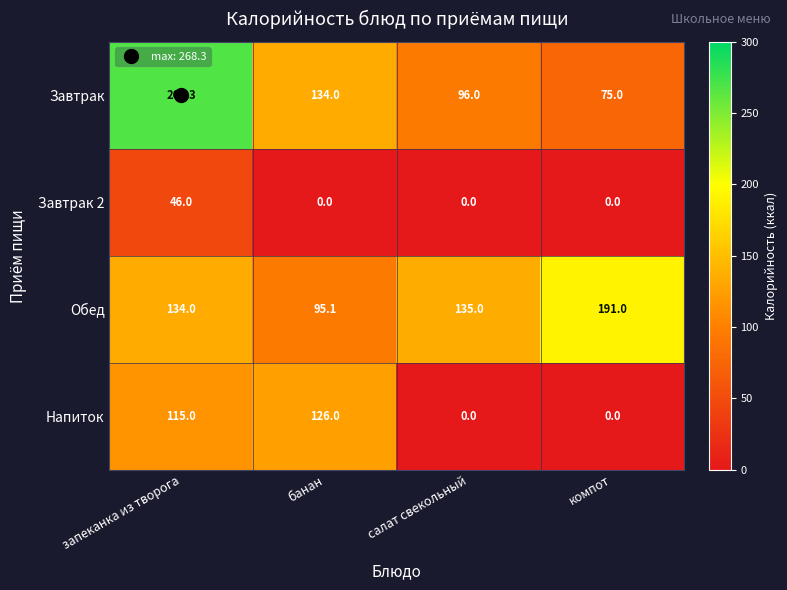

Rank the series by their maximum value, from lowest to highest.

Завтрак 2, Напиток, Обед, Завтрак